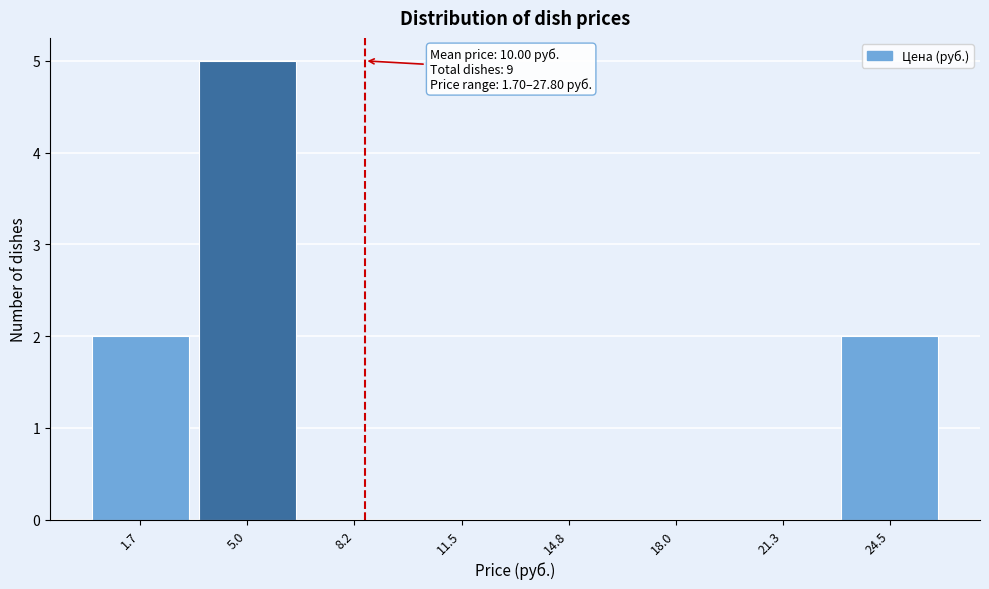

Reading left to right, list all the values displayed in this chart.

1.7=2	5.0=5	8.2=0	11.5=0	14.8=0	18.0=0	21.3=0	24.5=2